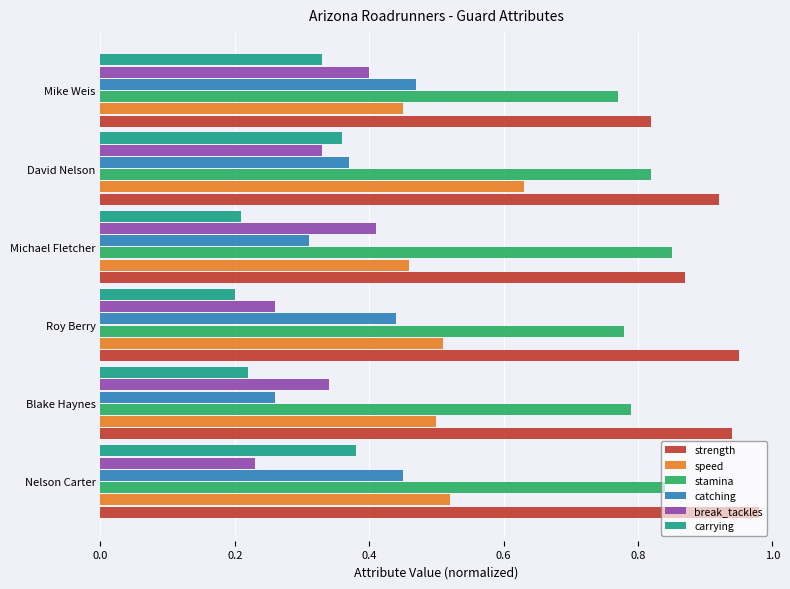

What is the difference between the second highest and second lowest values in the break_tackles series?

0.1